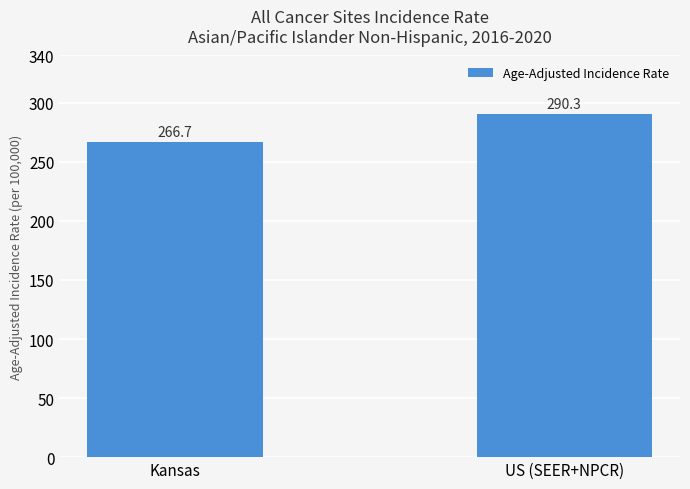

How many values exceed 290?

1